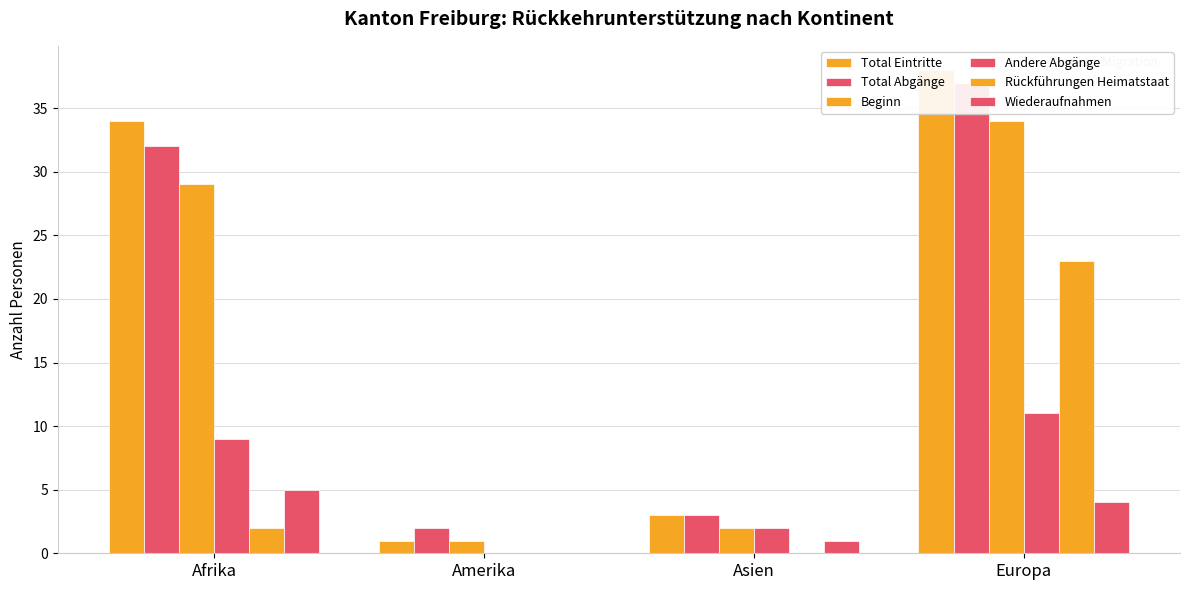

At which category is the sum across all series the highest?

Europa